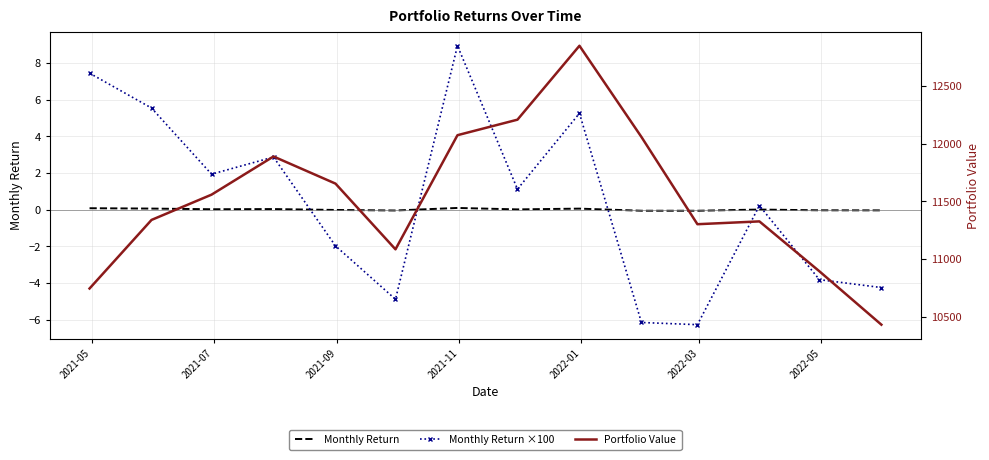

Is this an area chart (filled region under the line)?

No